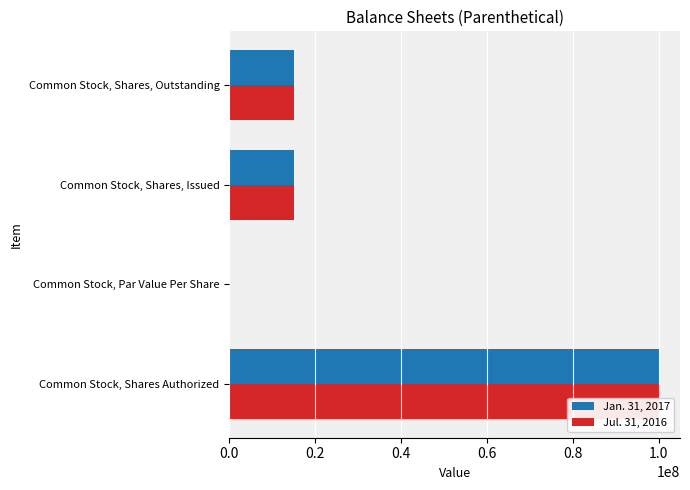

How many data points in Jan. 31, 2017 are above 15128332?

1